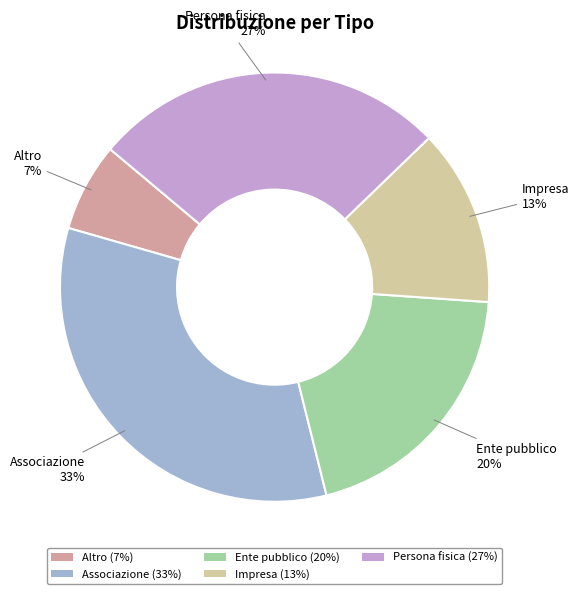

Combined, do Associazione (33%) and Impresa (13%) account for over 50%?

No